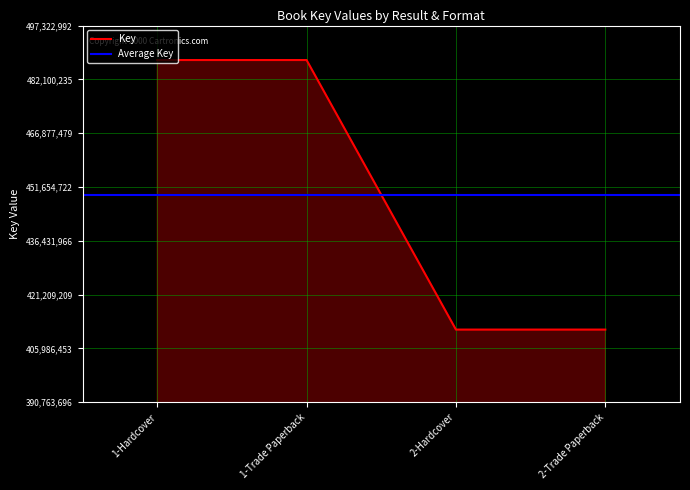

Reading left to right, what are all the values shown in this chart?

487571561	487571561	411330207	411330207